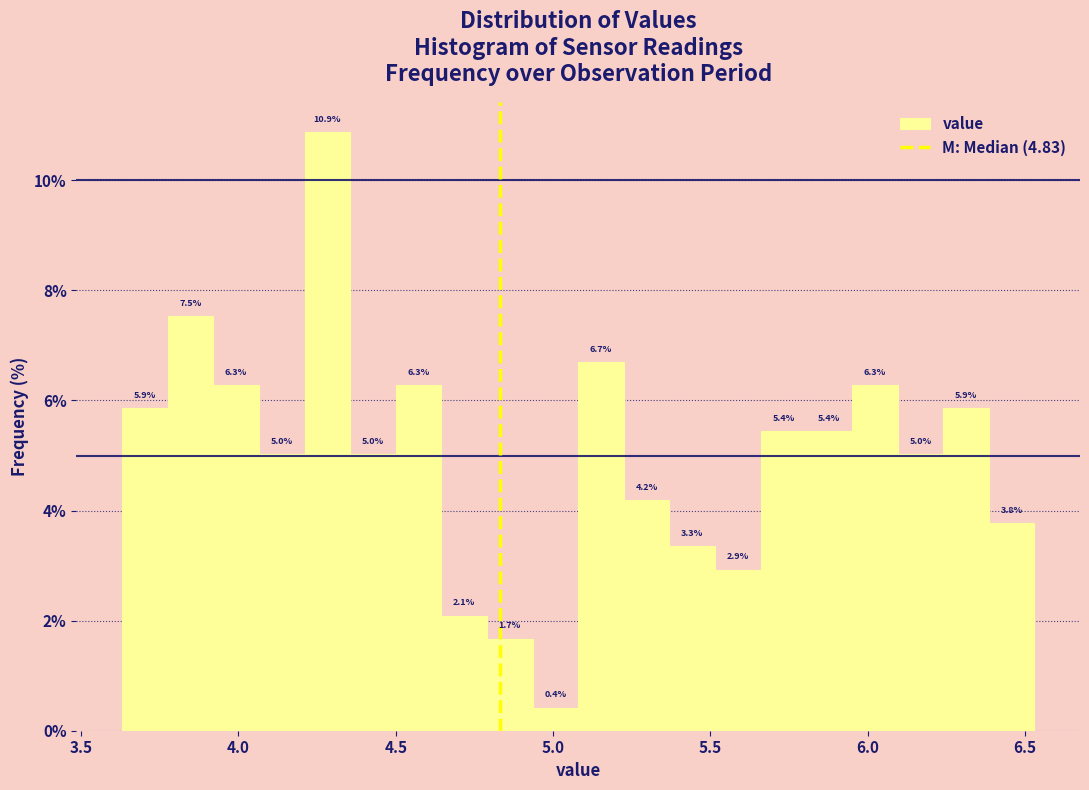

Read against the x-axis, roughly where is the centre of the tallest bar?

4.30